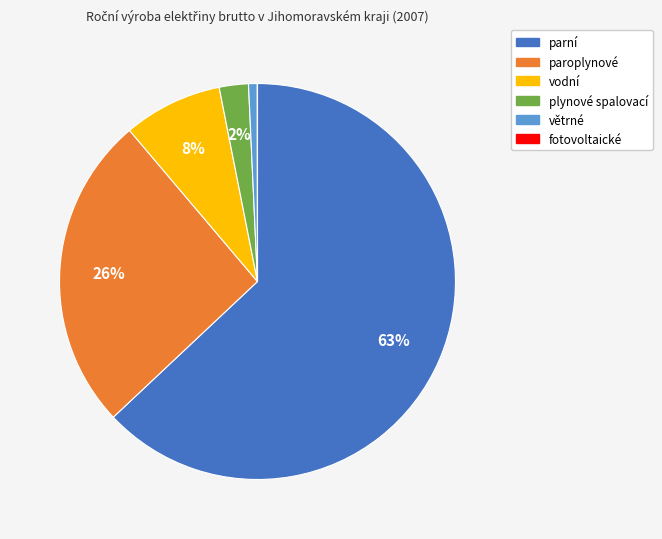

Is it true that vodní is 21% of the pie?

False